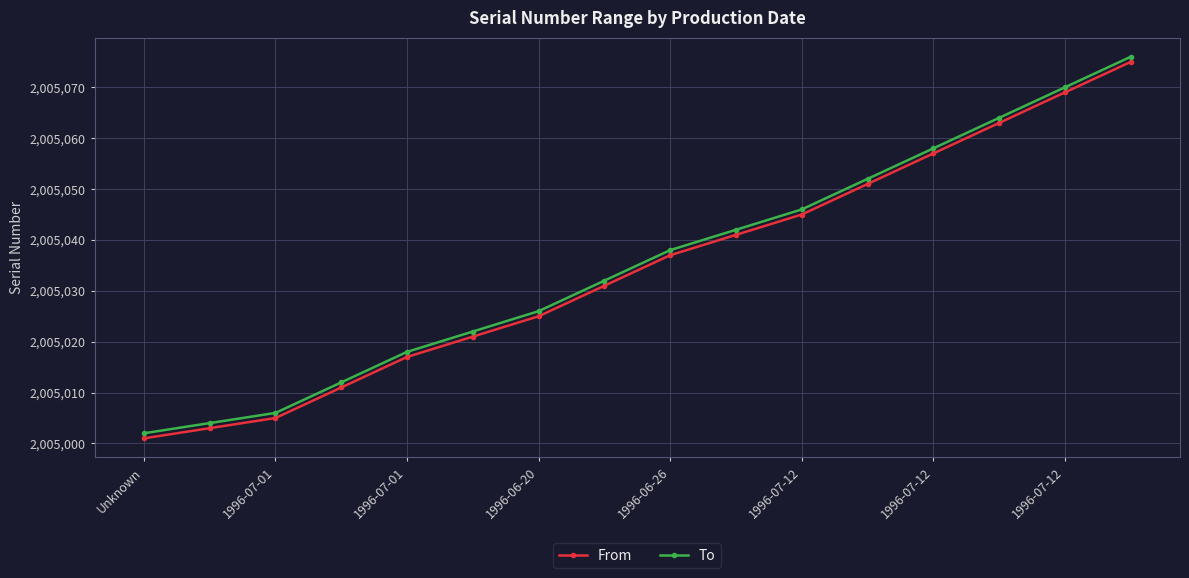

What are all the series names shown in the legend?

From, To